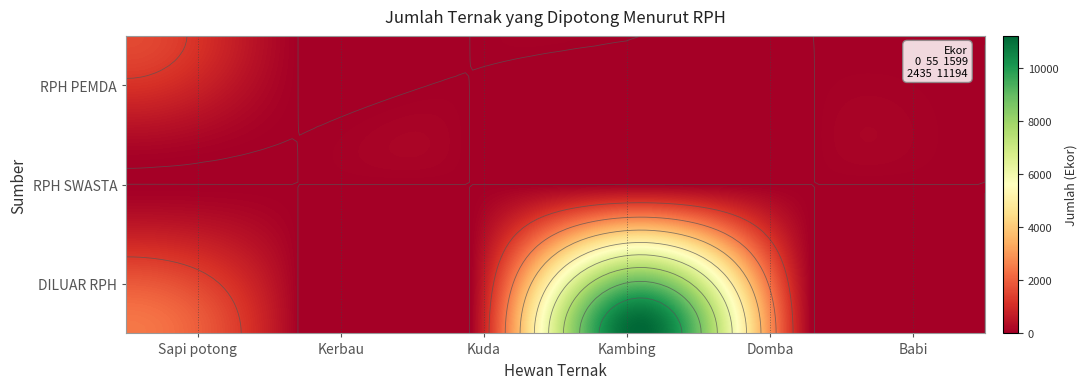

Between Sapi potong and Babi, which series saw the biggest shift?

DILUAR RPH